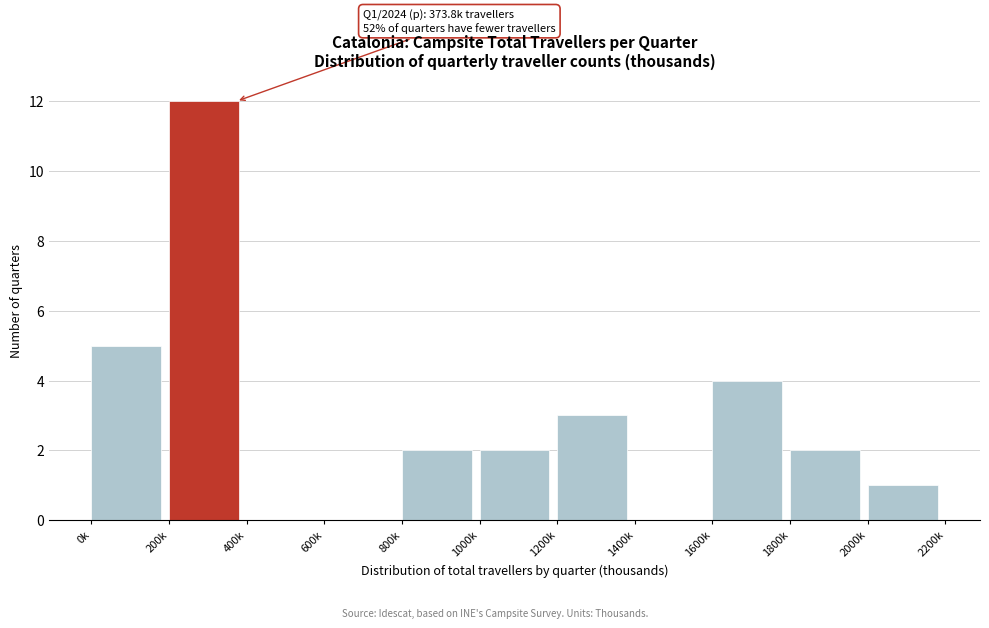

Reading left to right, what are all the values shown in this chart?

0k=5	200k=12	400k=0	600k=0	800k=2	1000k=2	1200k=3	1400k=0	1600k=4	1800k=2	2000k=1